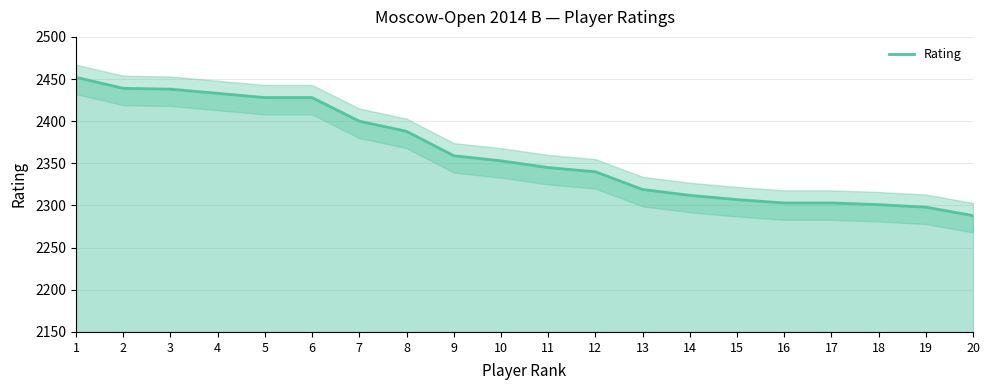

How many lines are shown in the chart?

1